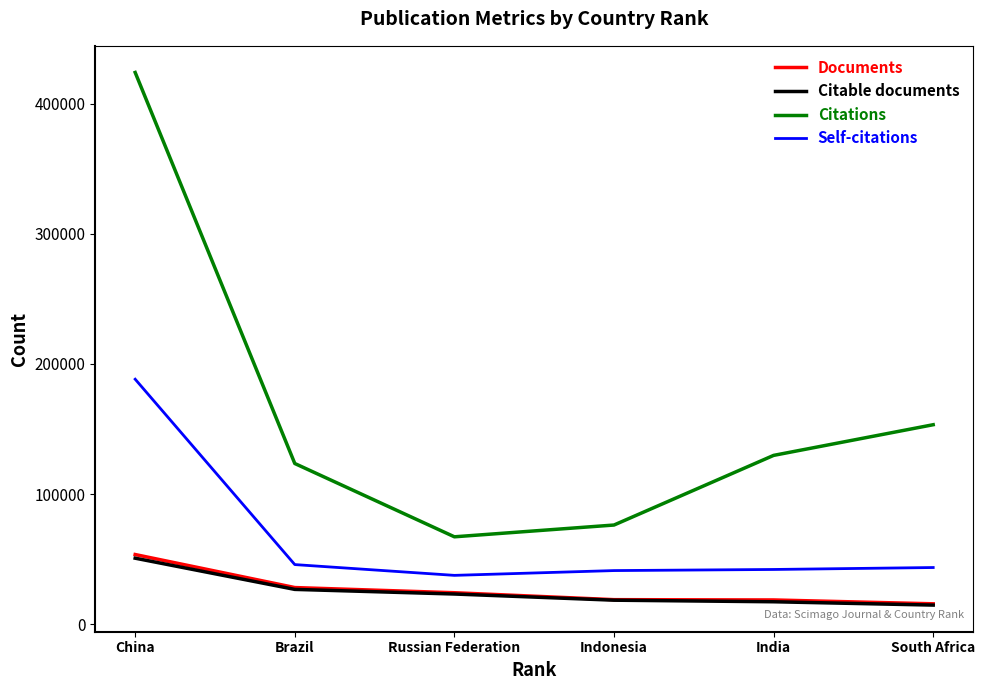

At how many categories does at least one series exceed 165237?

1